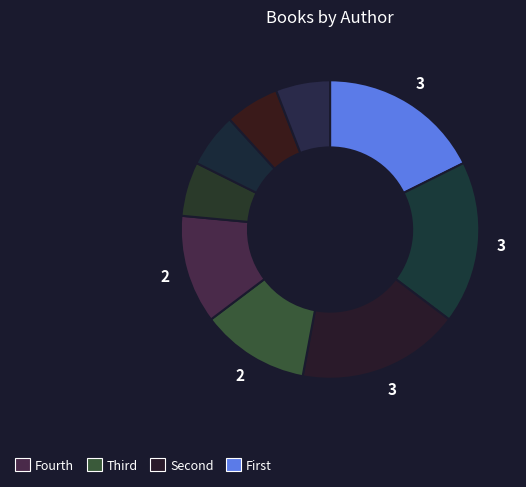

How many segments does this pie chart have?

9